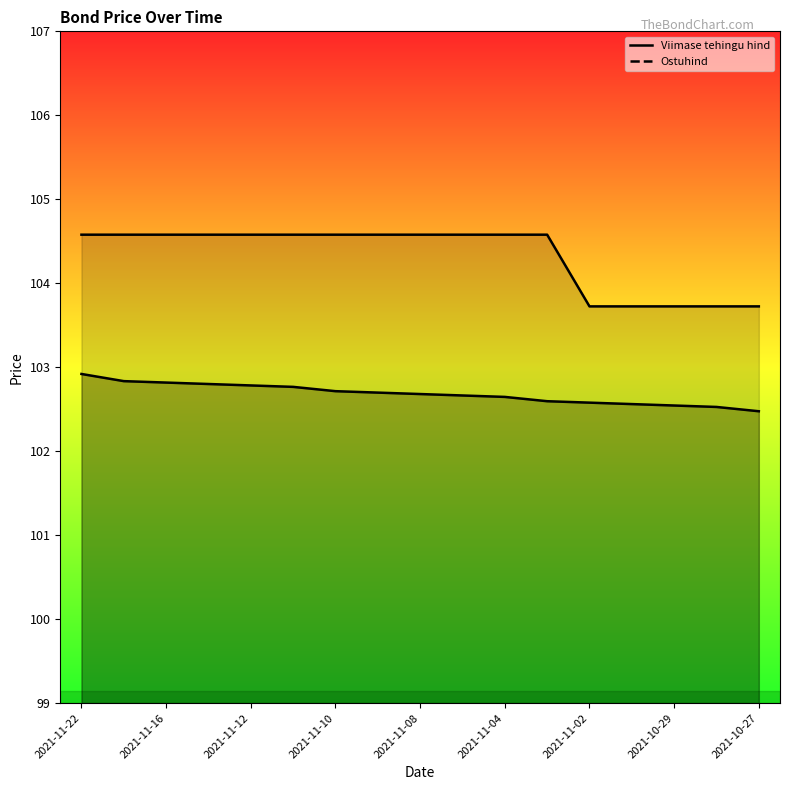

True or false: Viimase tehingu hind and Ostuhind intersect in this chart.

False